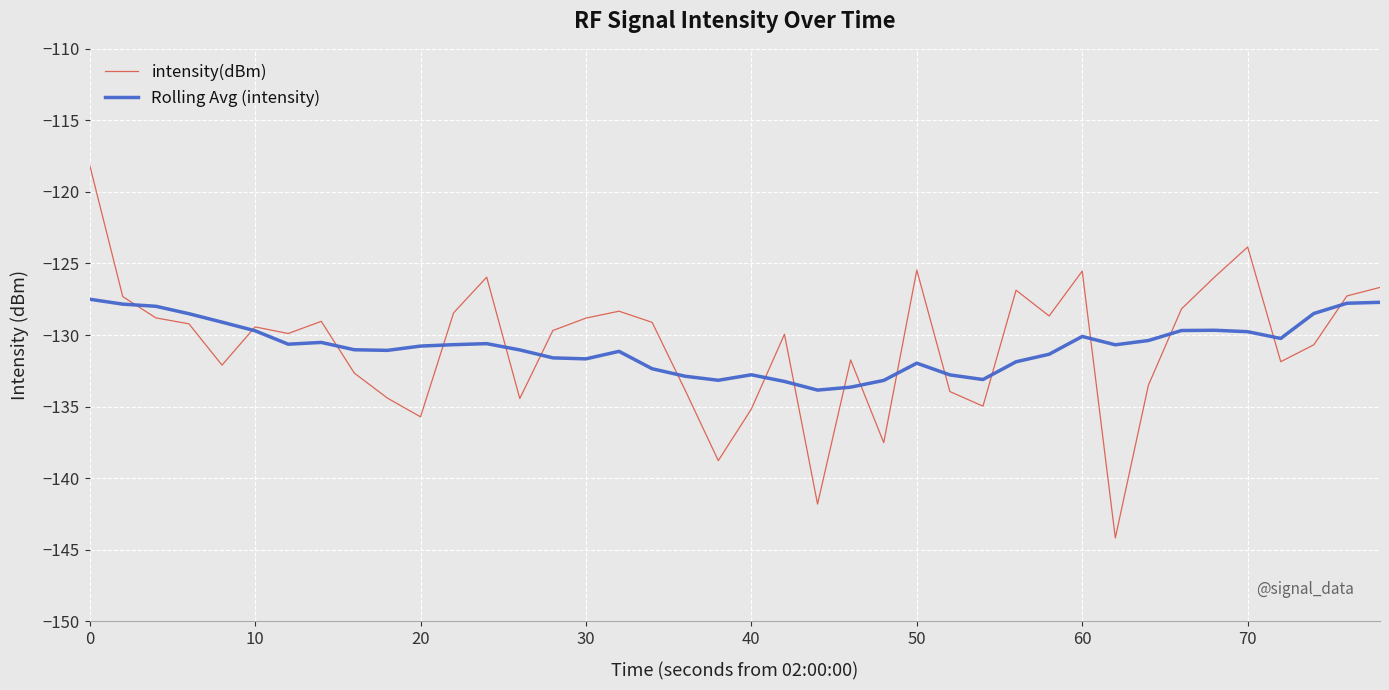

Rank the series by their maximum value, from lowest to highest.

Rolling Avg (intensity), intensity(dBm)